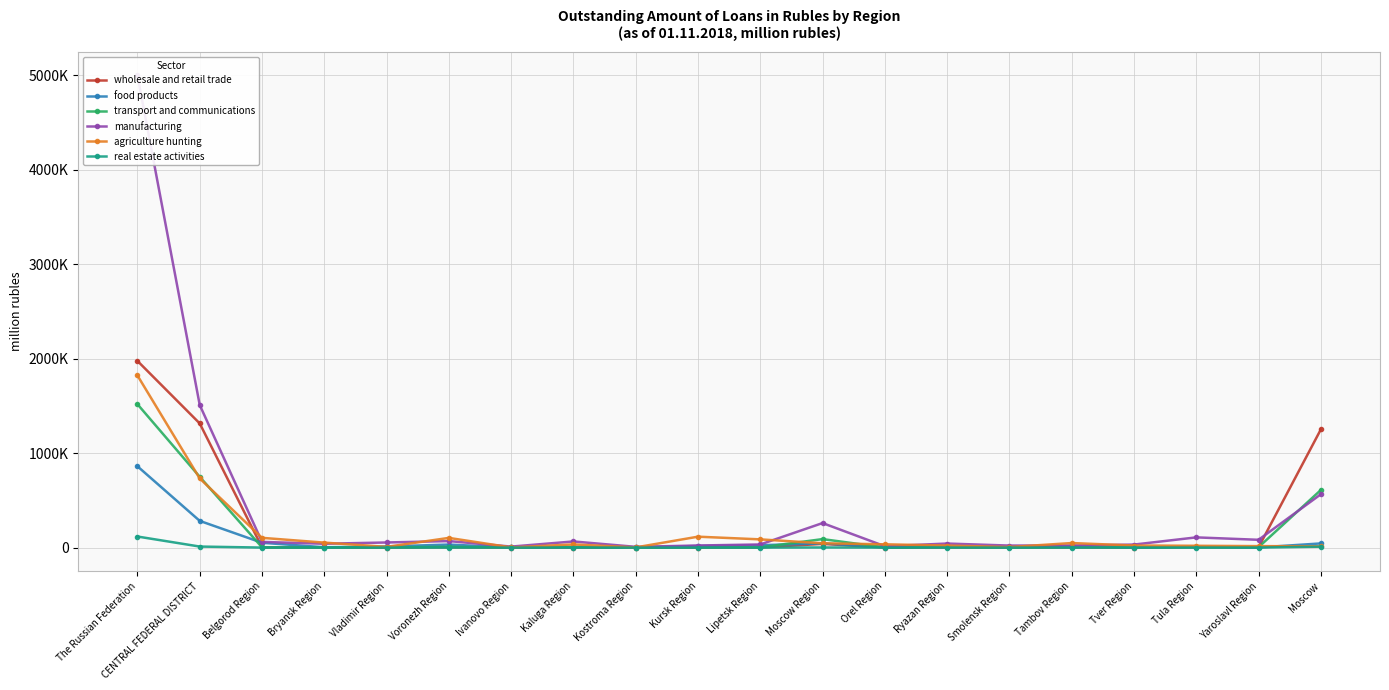

At which label does transport and communications first exceed 3340?

The Russian Federation